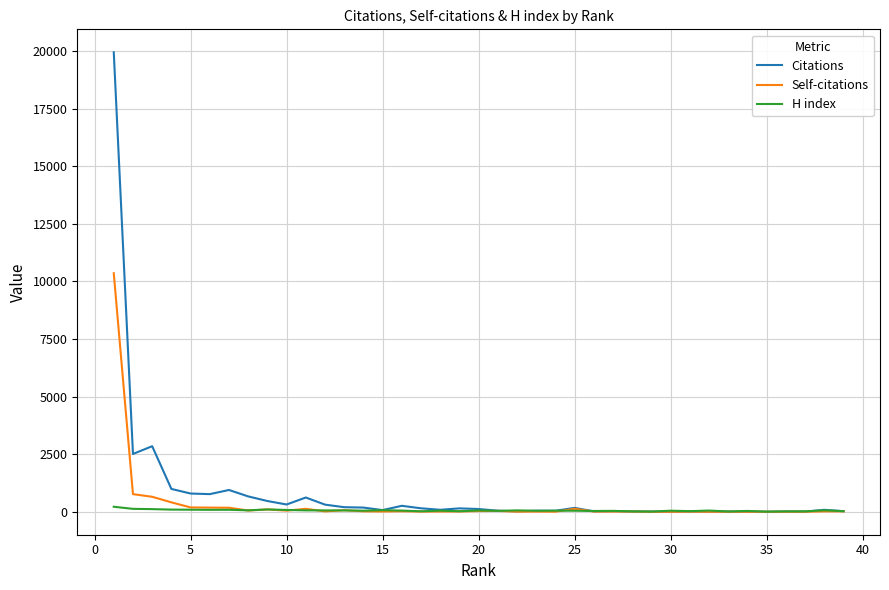

Which series ends up on top after the final intersection of Citations and H index?

H index